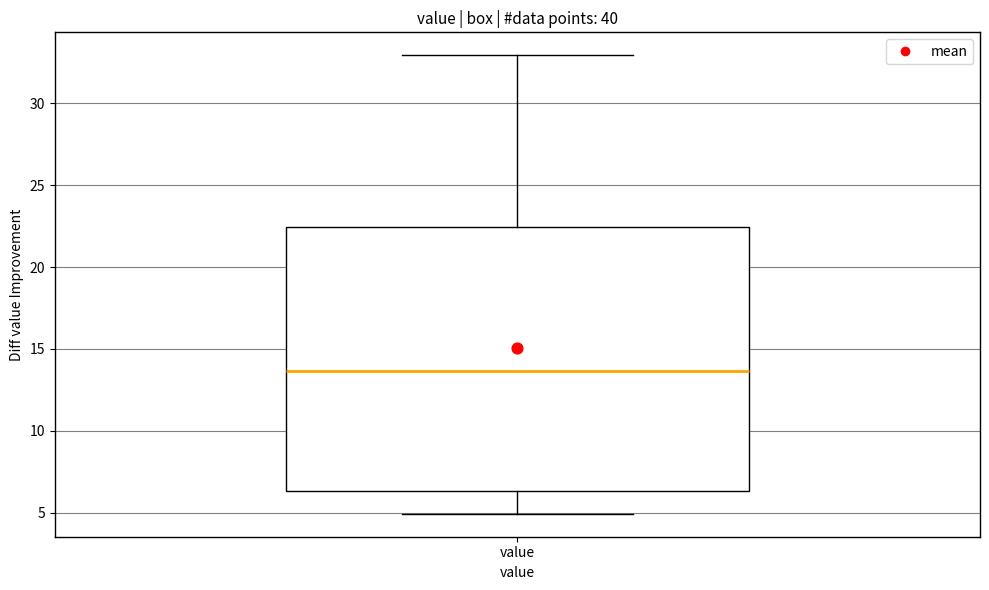

Read this box plot against the y-axis: the position of the median line, the range covered by the box, and the ends of both whiskers. The values are not printed on the chart, so give them approximately, as read against the axis.

median 13.5, box 6.5 to 22.5, whiskers 5.0 to 33.0